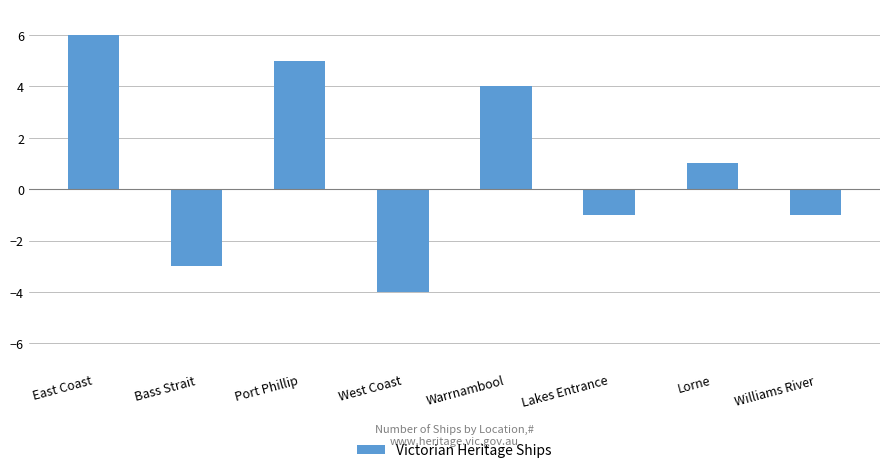

Which has a higher value, Williams River or West Coast?

Williams River